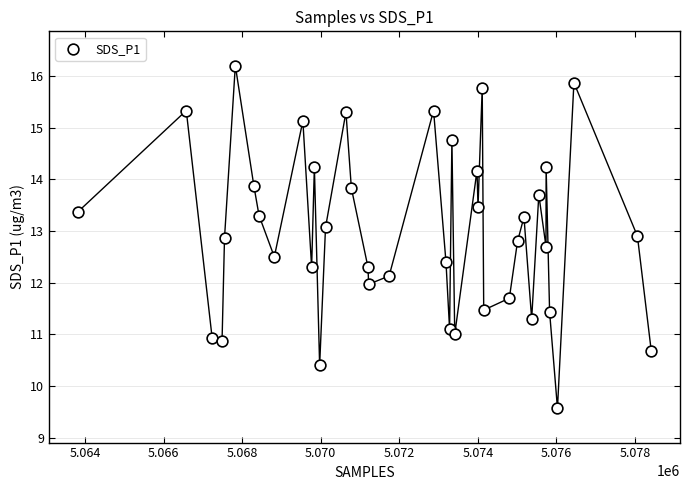

What is the range of X values (max minus min)?

14603.0